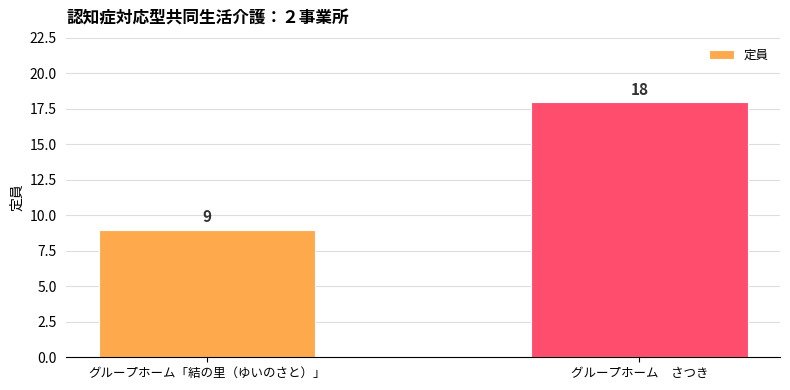

What is the label of the 1st bar from the left?

グループホーム「結の里（ゆいのさと）」